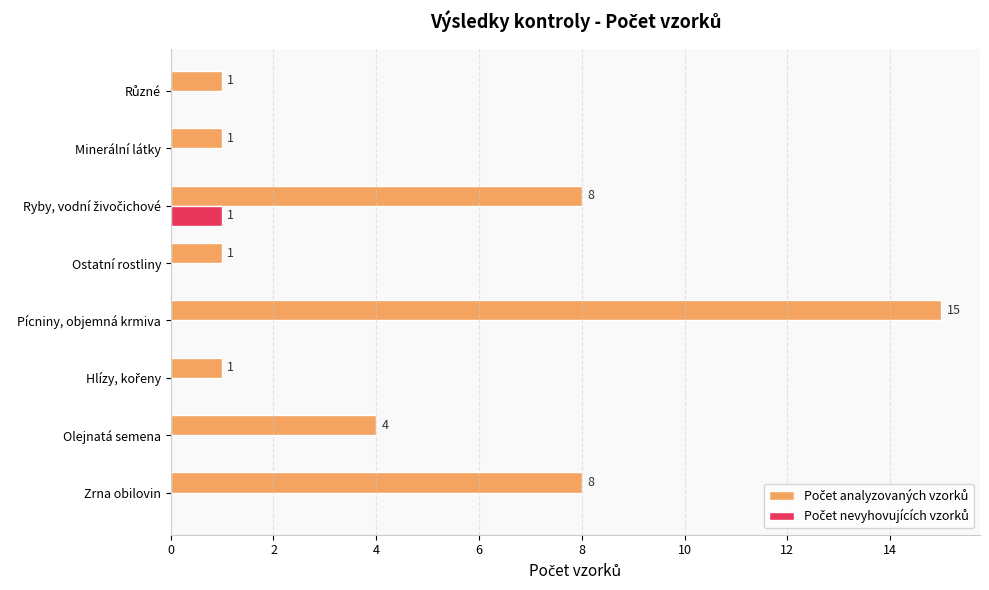

What is the total value across all series at Zrna obilovin?

8